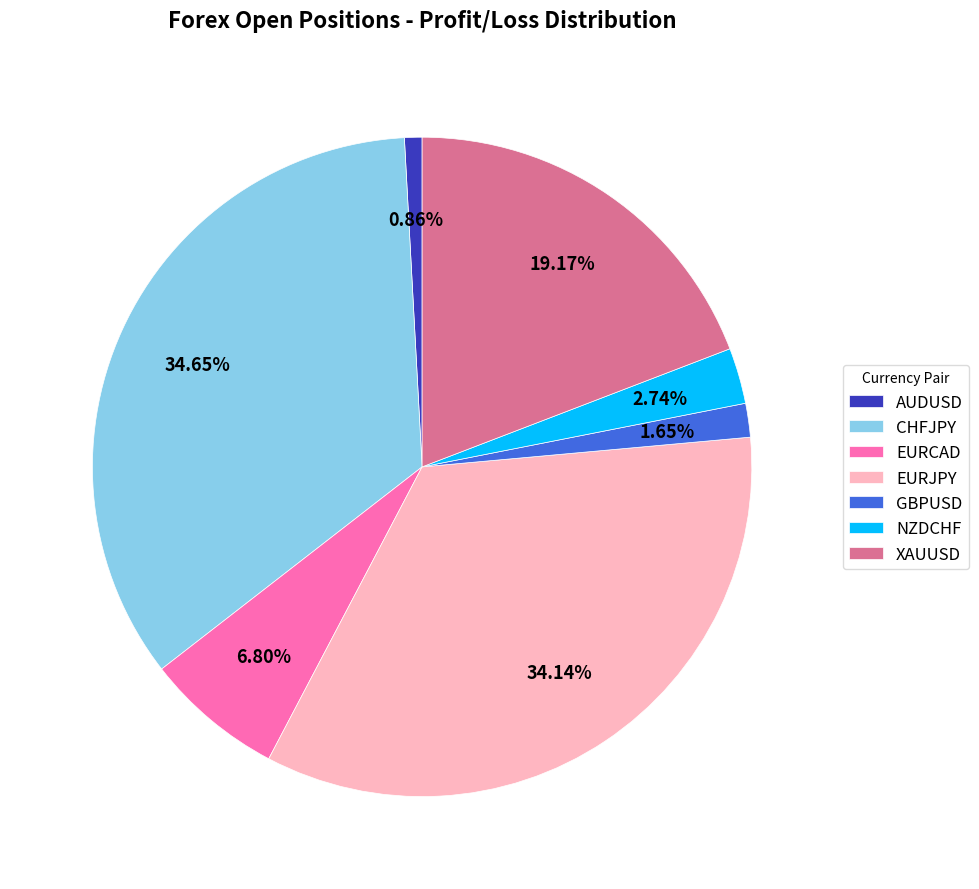

How many segments does this pie chart have?

7